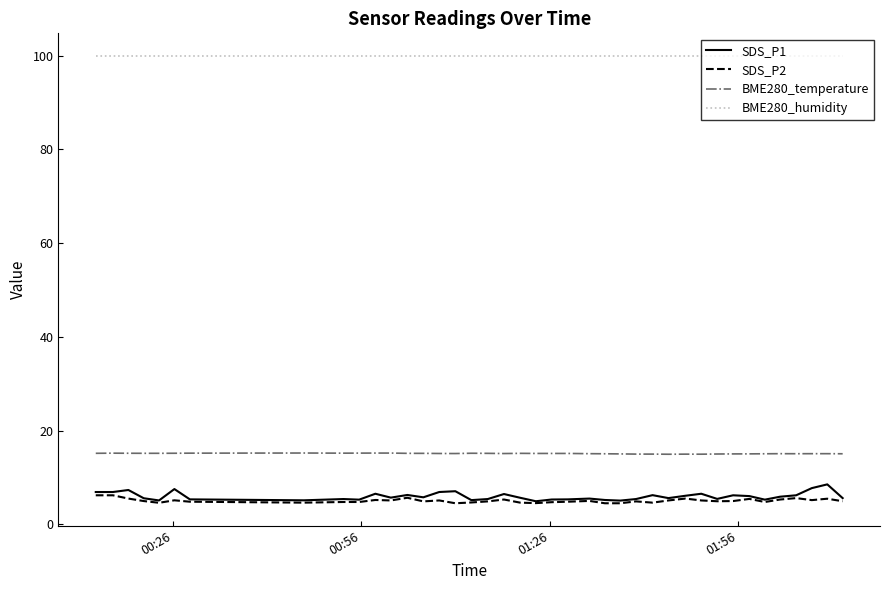

Which series has the largest total across all categories?

BME280_humidity